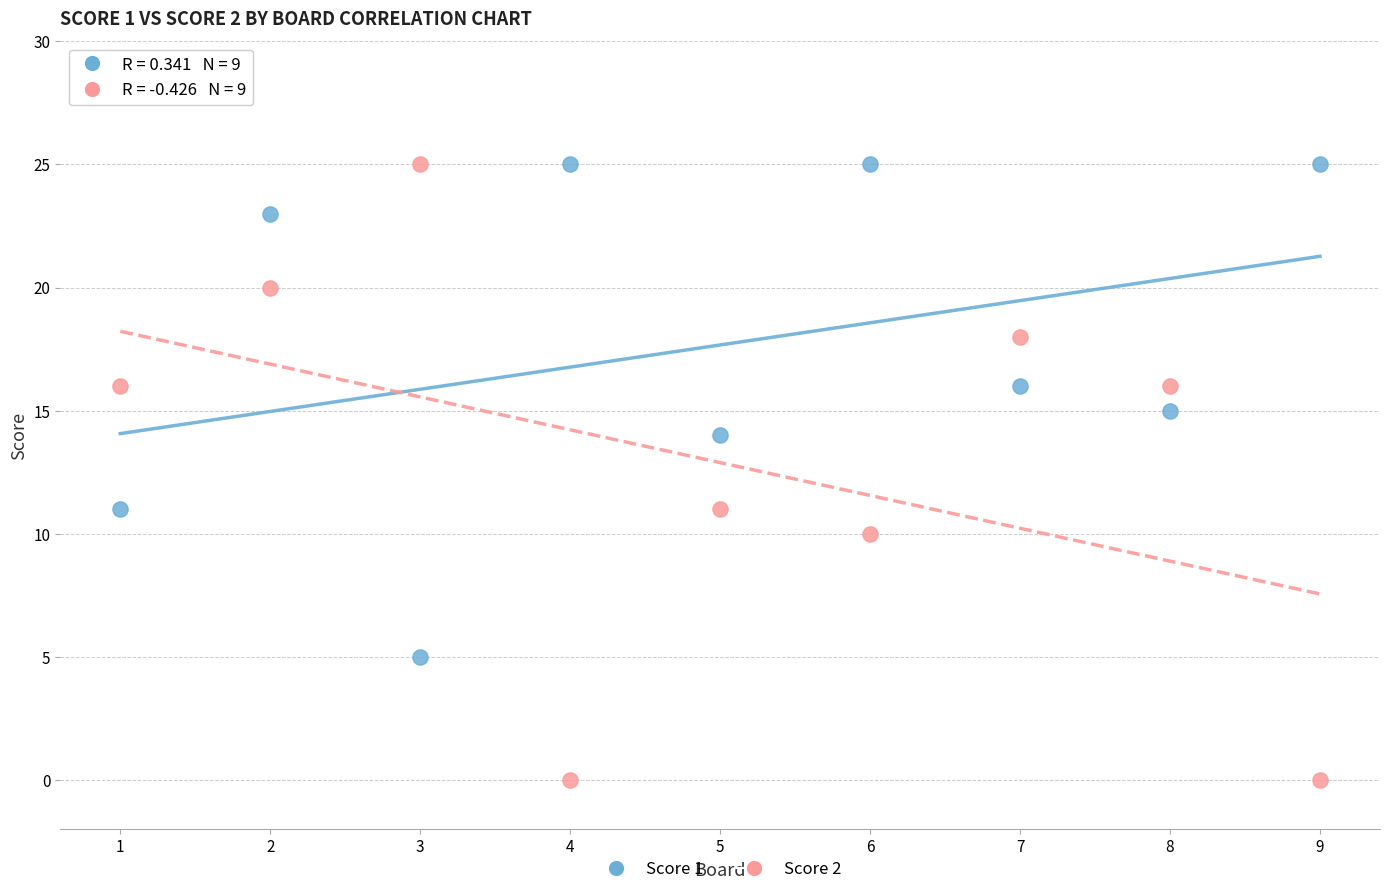

Which series has the largest Y range (max minus min)?

Score 2